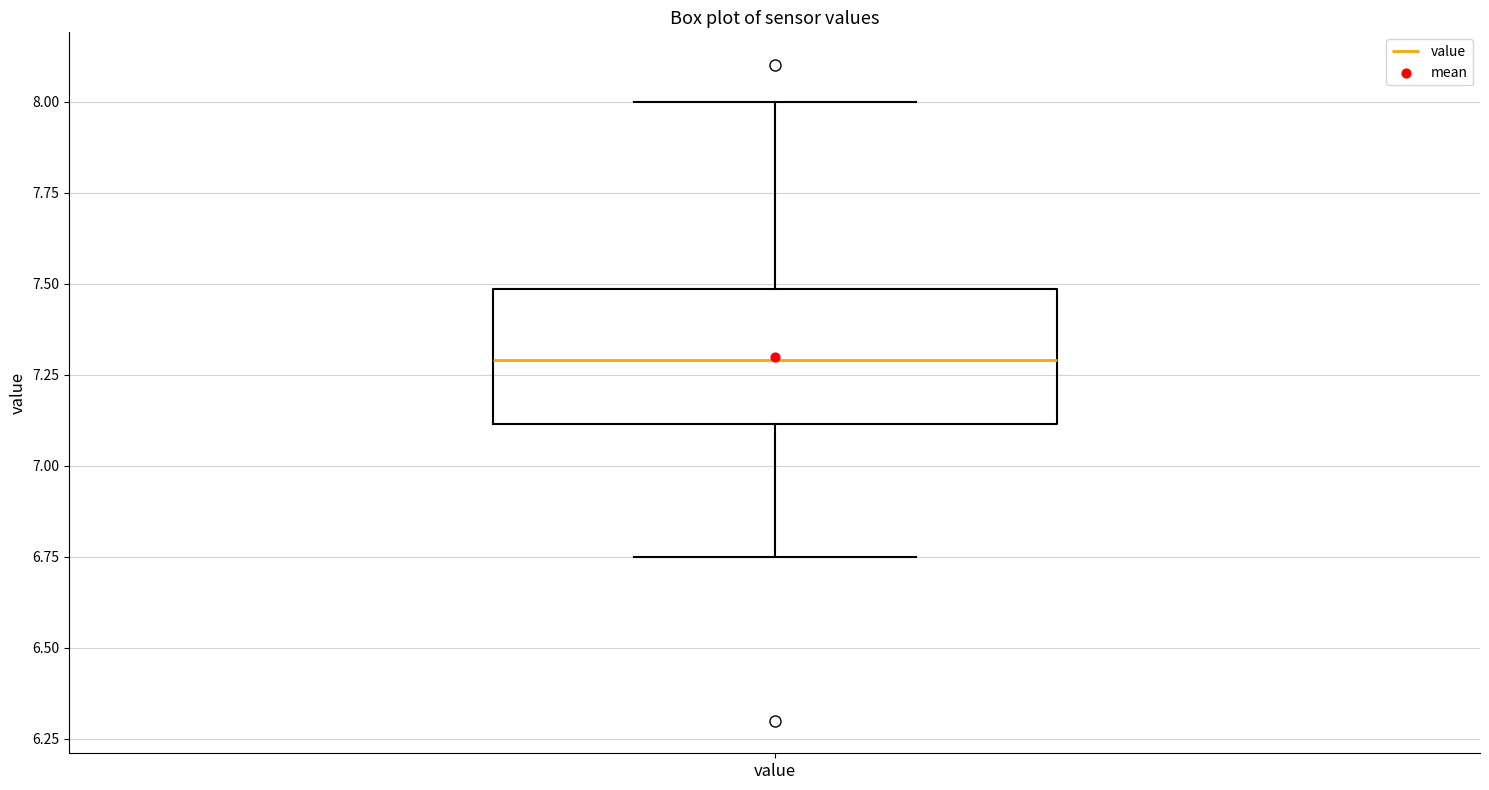

Read this box plot against the y-axis: the position of the median line, the range covered by the box, and the ends of both whiskers. The values are not printed on the chart, so give them approximately, as read against the axis.

median 7.30, box 7.10 to 7.50, whiskers 6.75 to 8.00